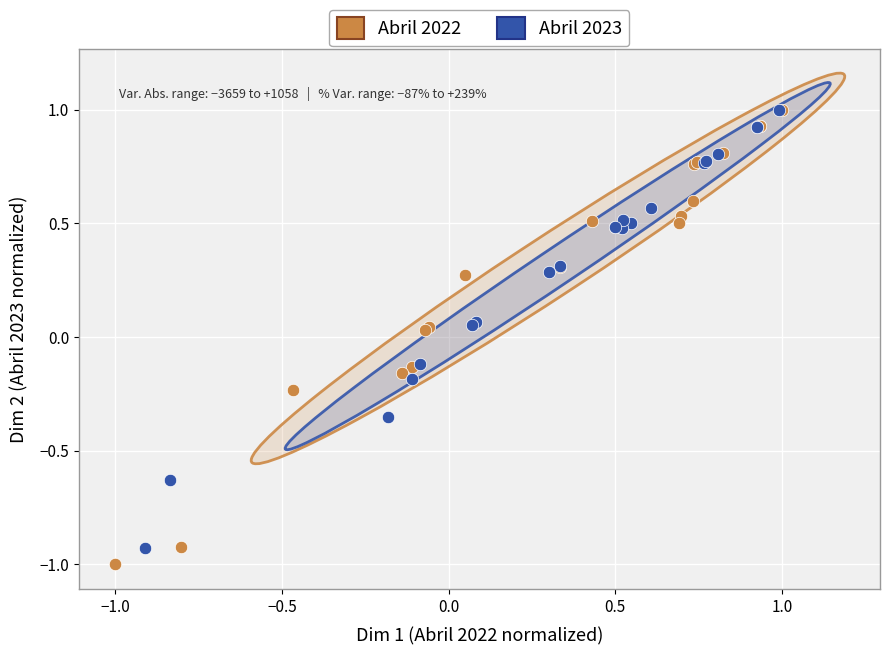

Which series has the largest Y range (max minus min)?

Abril 2022